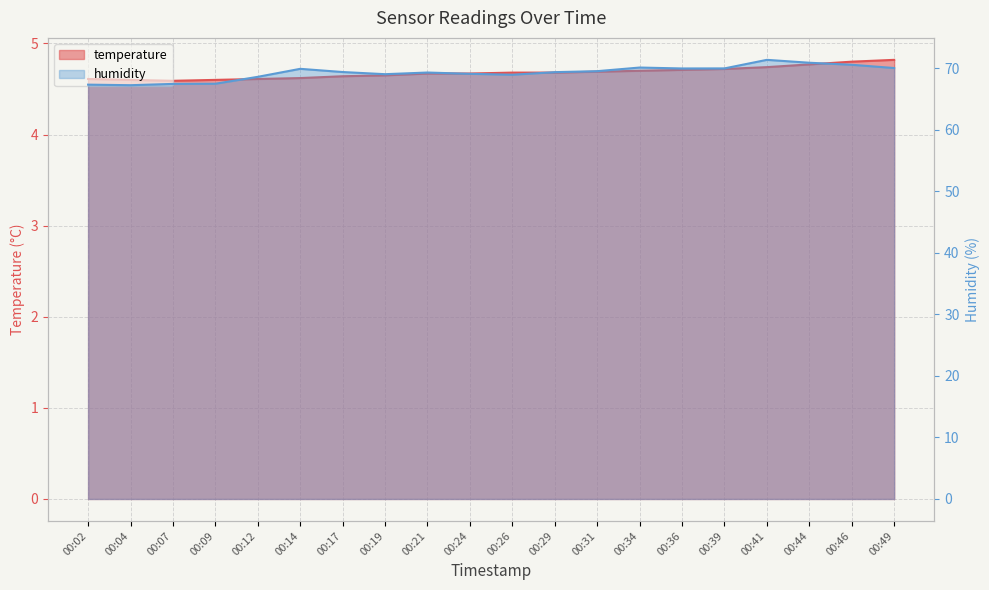

Which series has the widest spread of values?

humidity